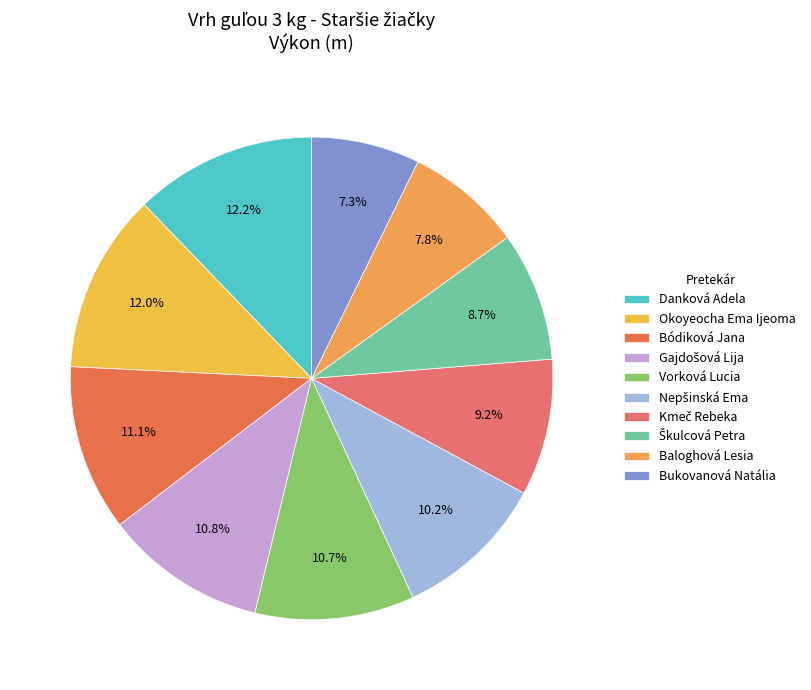

How many segments does this pie chart have?

10